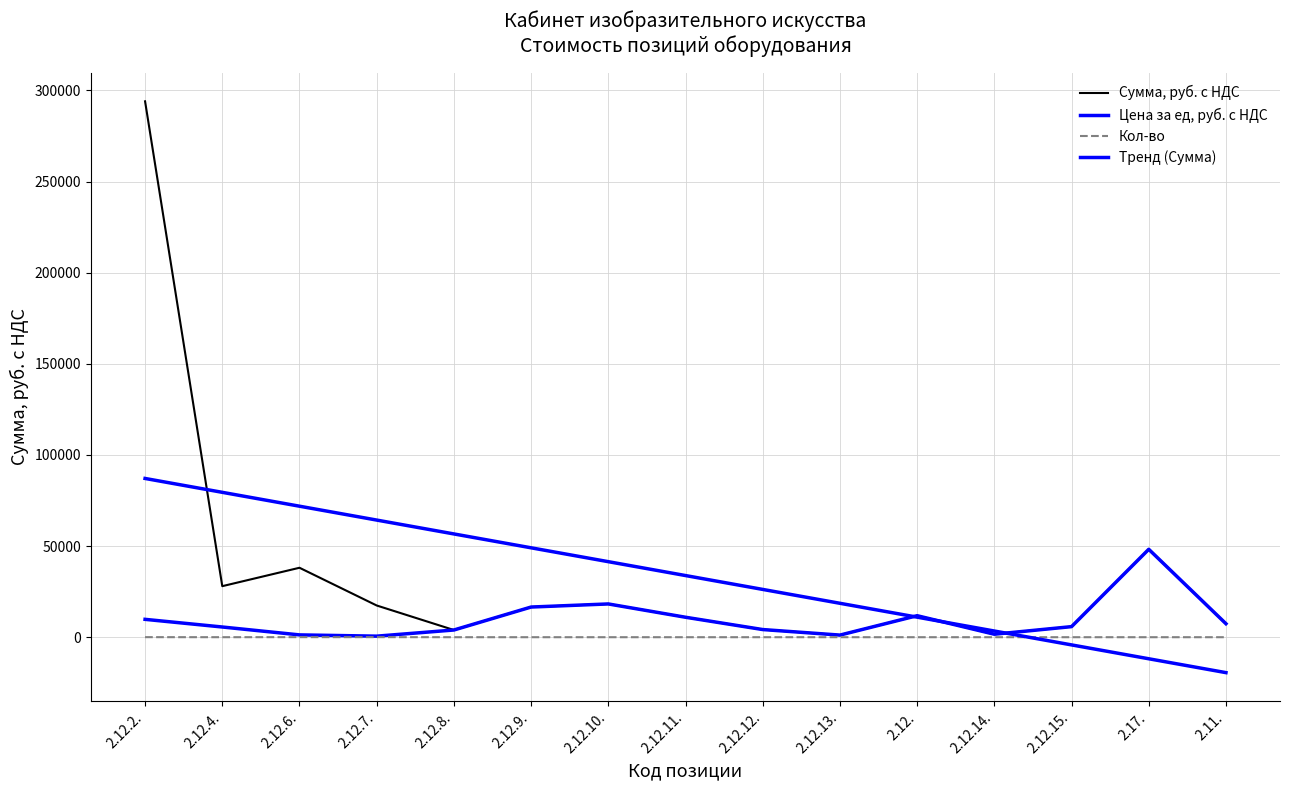

How many categories are shown in the chart?

15